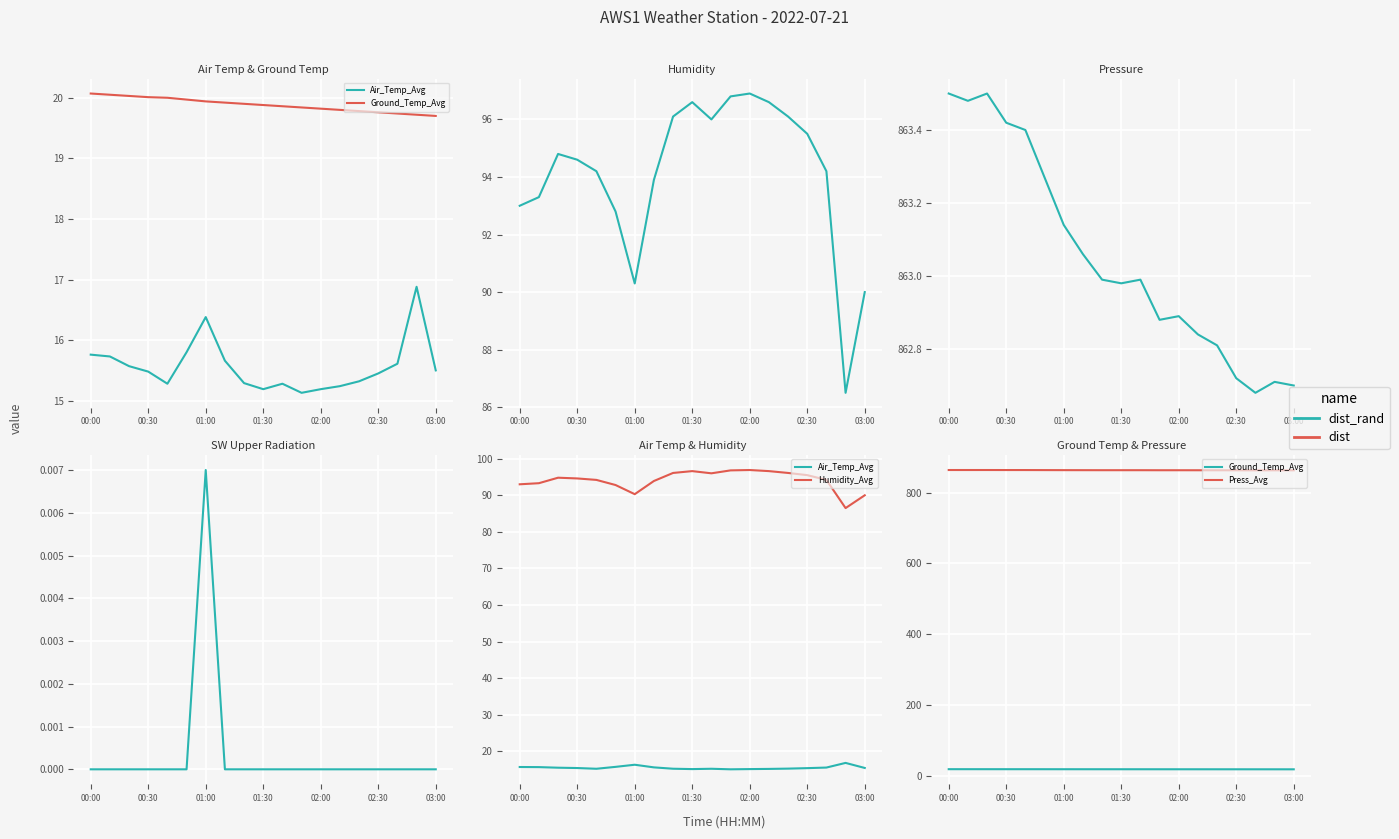

Which series has the largest total across all categories?

Press_Avg